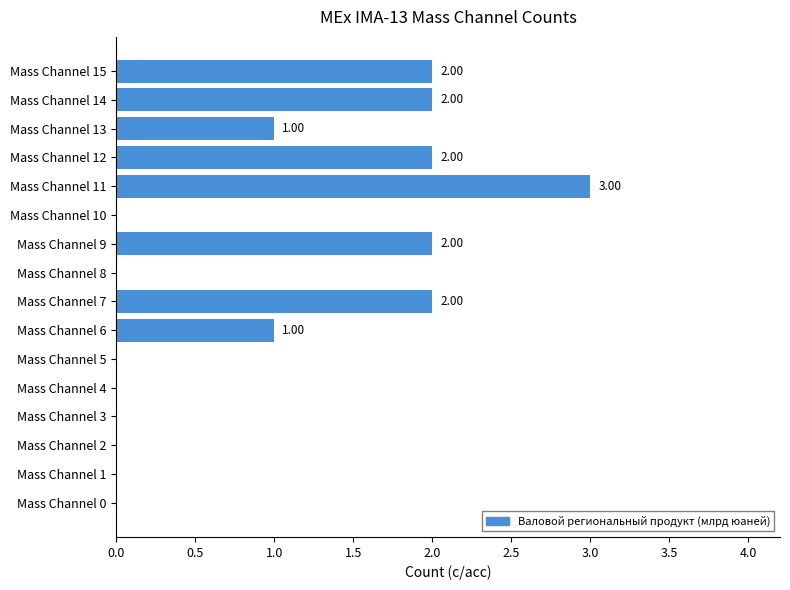

What is the average value?

1